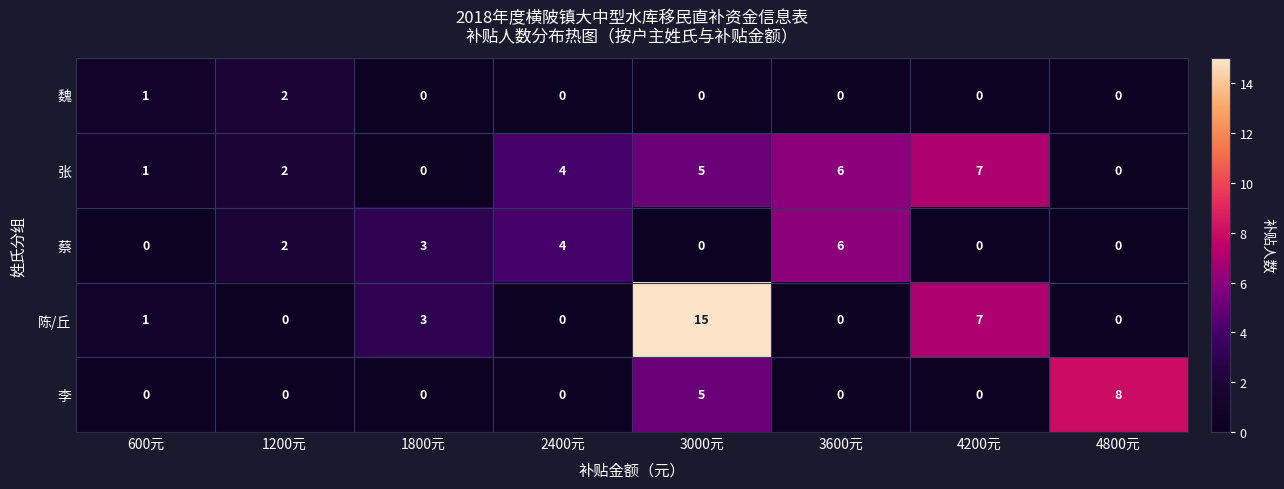

How many 魏 values are between 0 and 1?

7